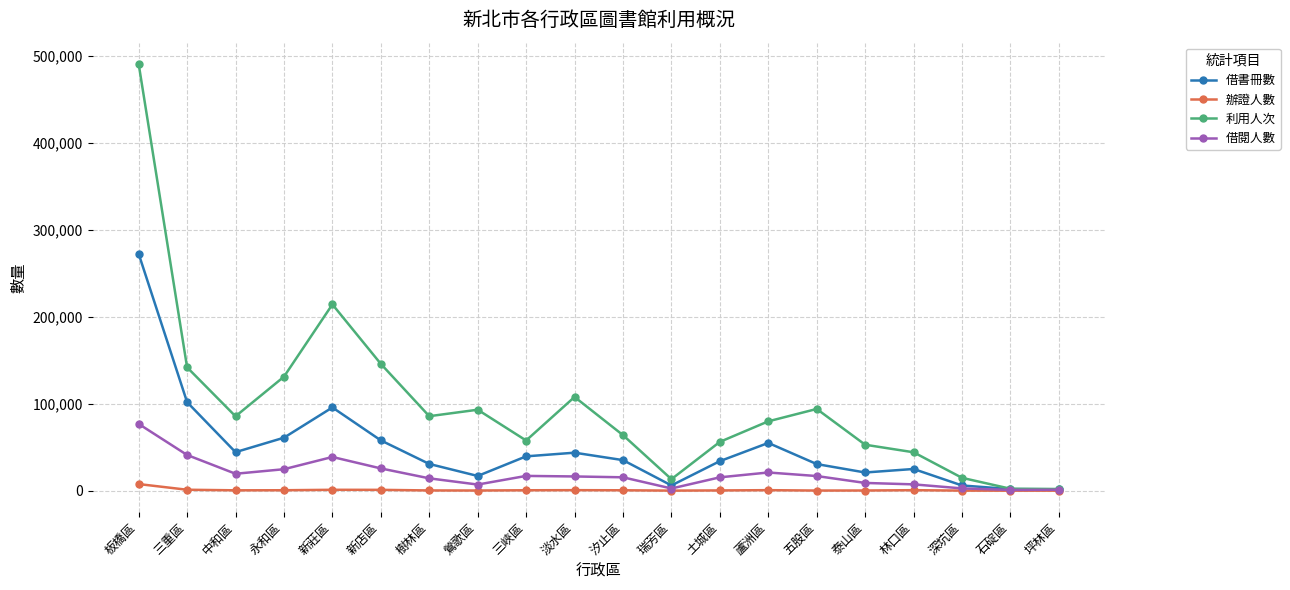

What is the maximum value shown in the chart?

490864